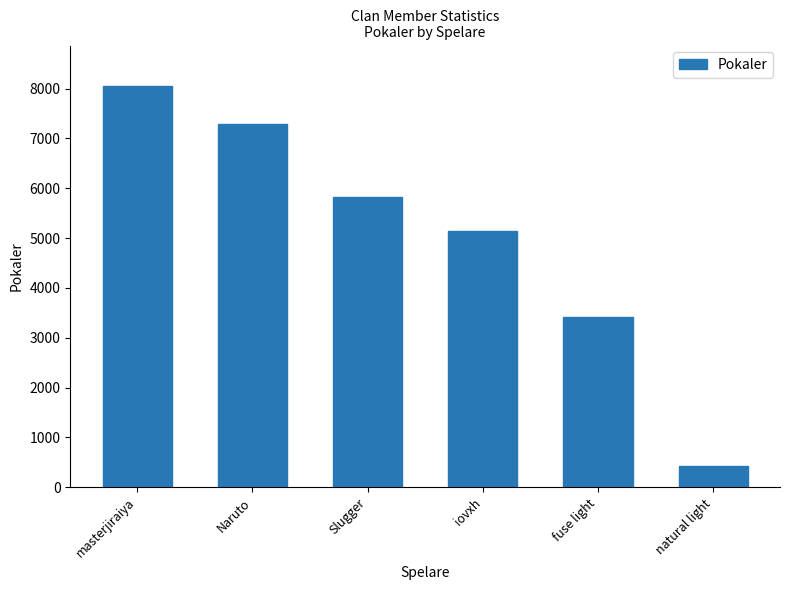

How many bars are there in total?

6